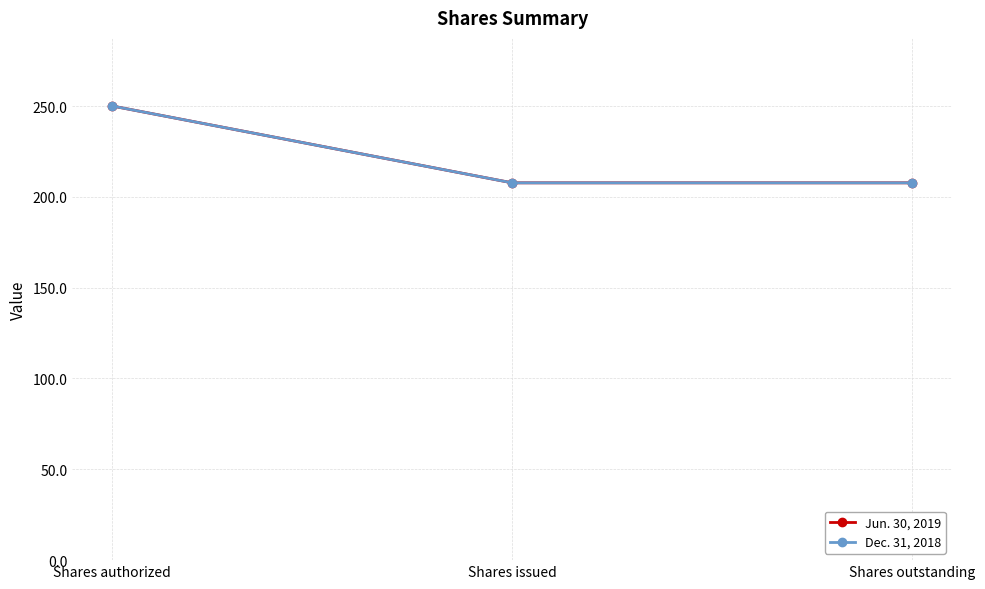

How many data points does each series have?

3